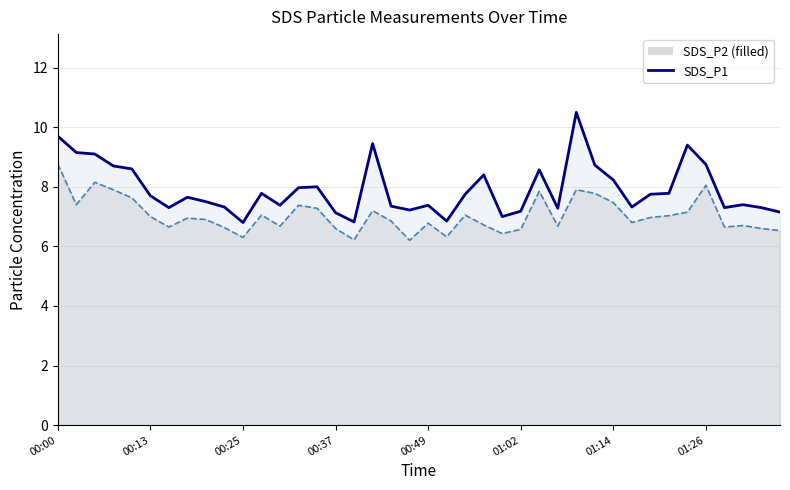

The chart shows a value of 7.8 at 32. True or false?

True